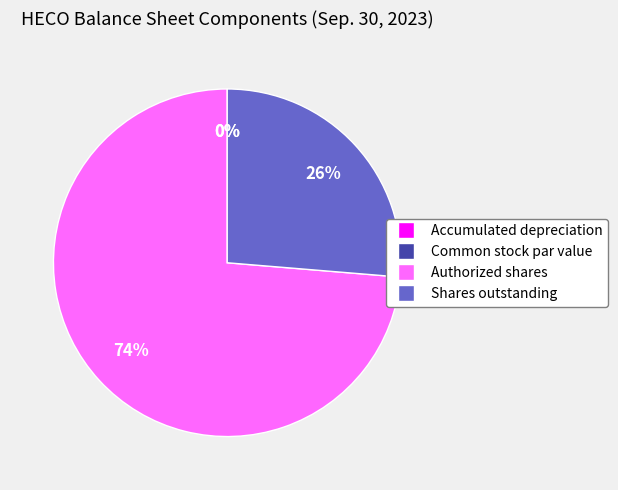

Which category has the biggest portion of the pie?

Authorized shares